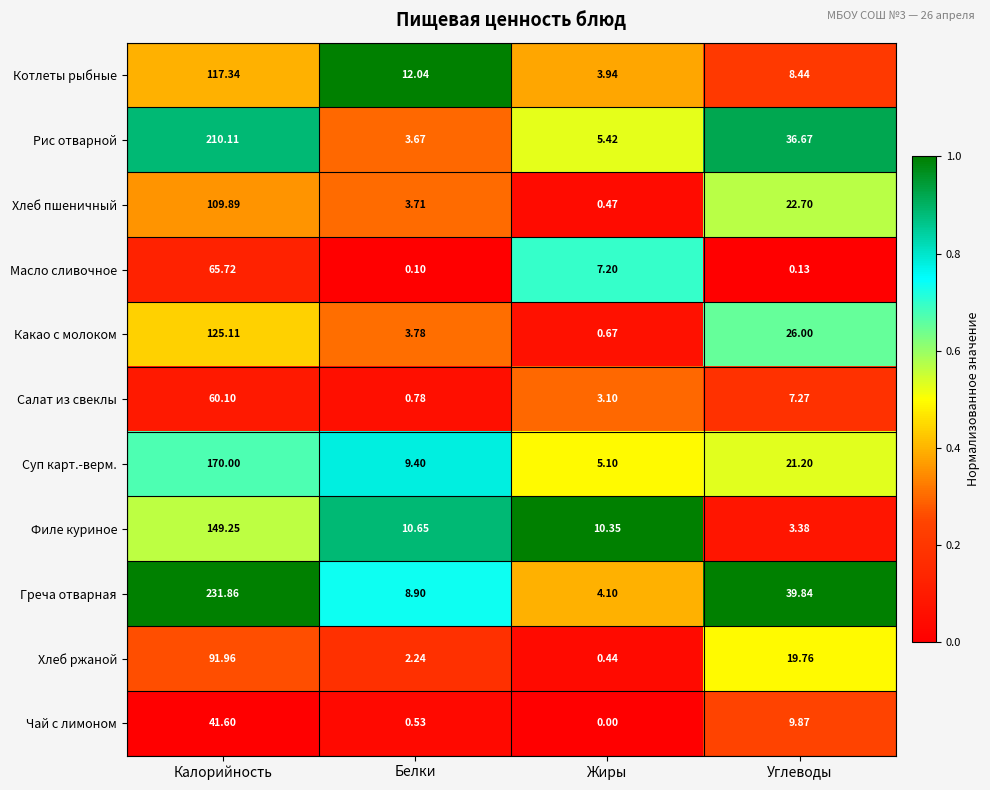

Which label corresponds to the largest value in the chart?

Калорийность